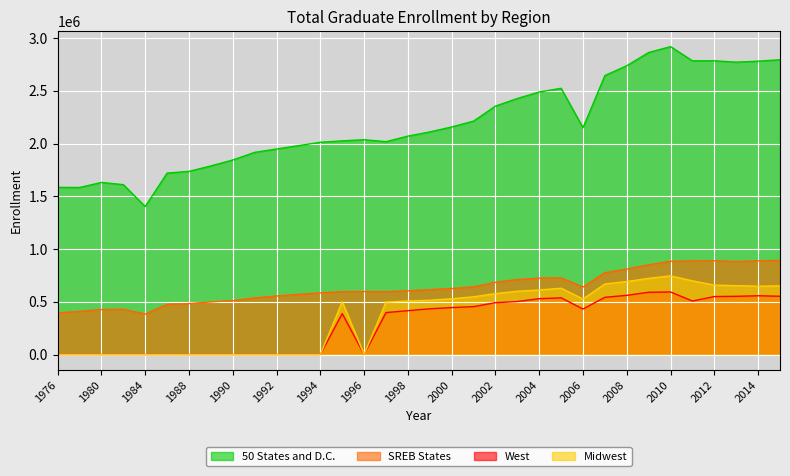

The value of SREB States at 2009 is 504365.2. True or false?

False